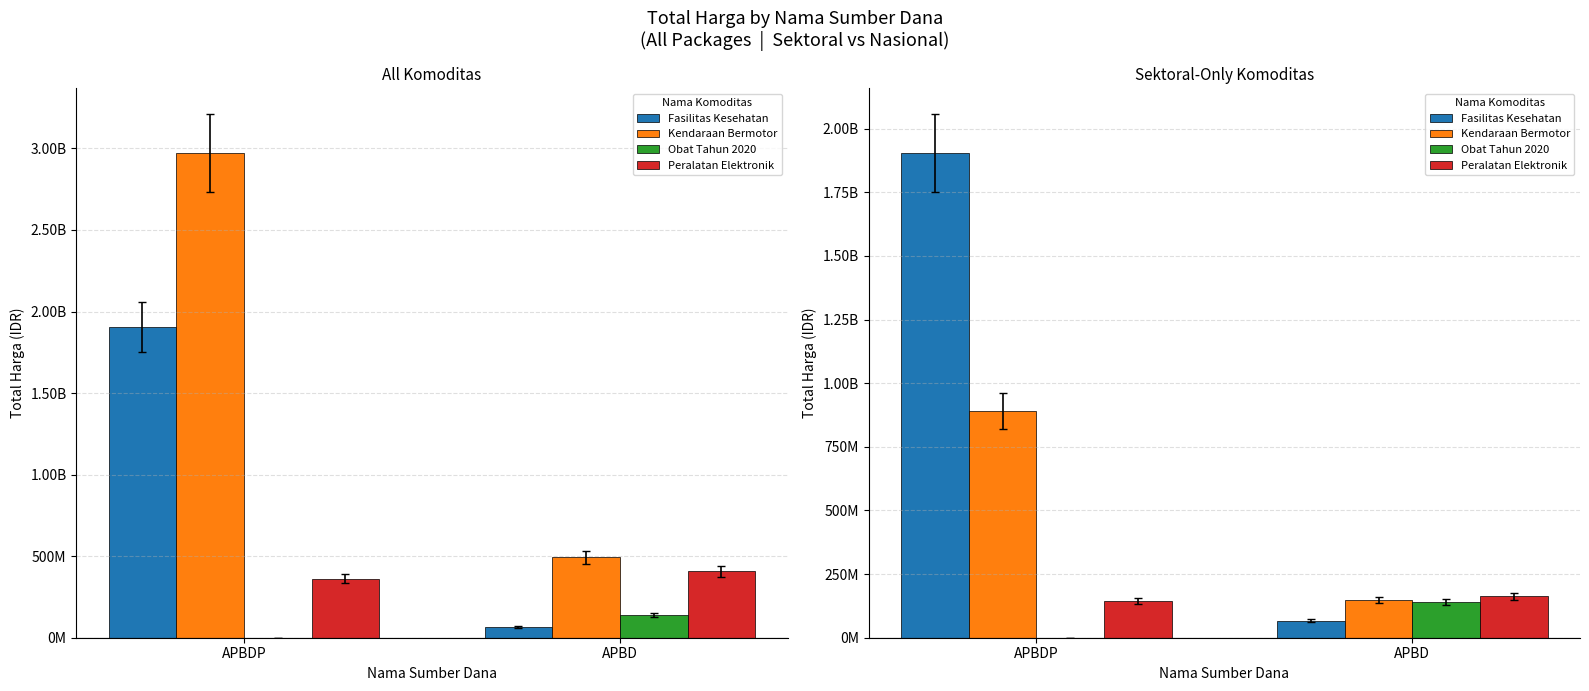

What is the difference between the Obat Tahun 2020 values at APBD and APBDP?

139101840